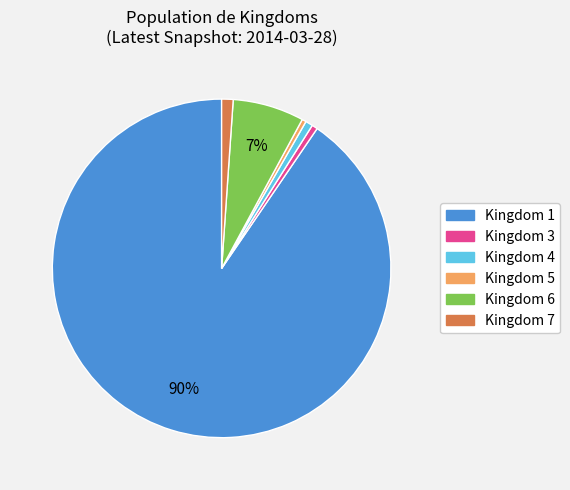

Is there any slice that represents more than half of the pie?

Yes